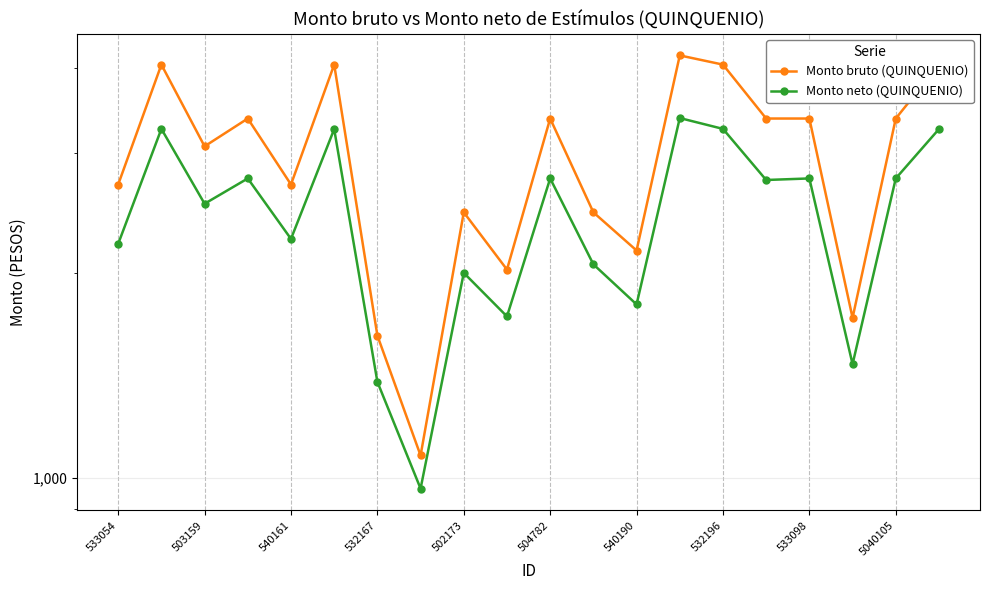

In Monto bruto (QUINQUENIO), how many points are higher than both neighbors (excluding endpoints)?

6